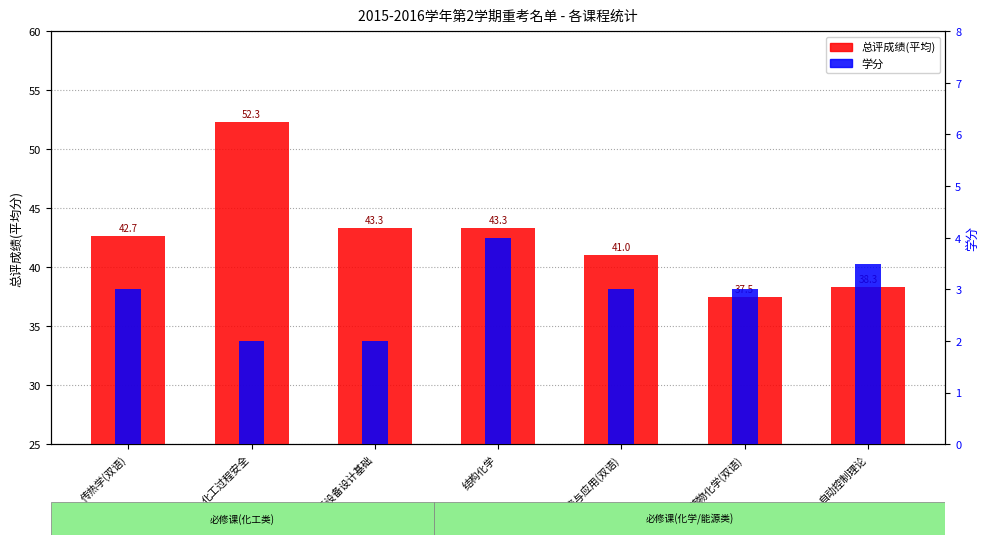

At which label is 学分 closest to 3?

传热学(双语)